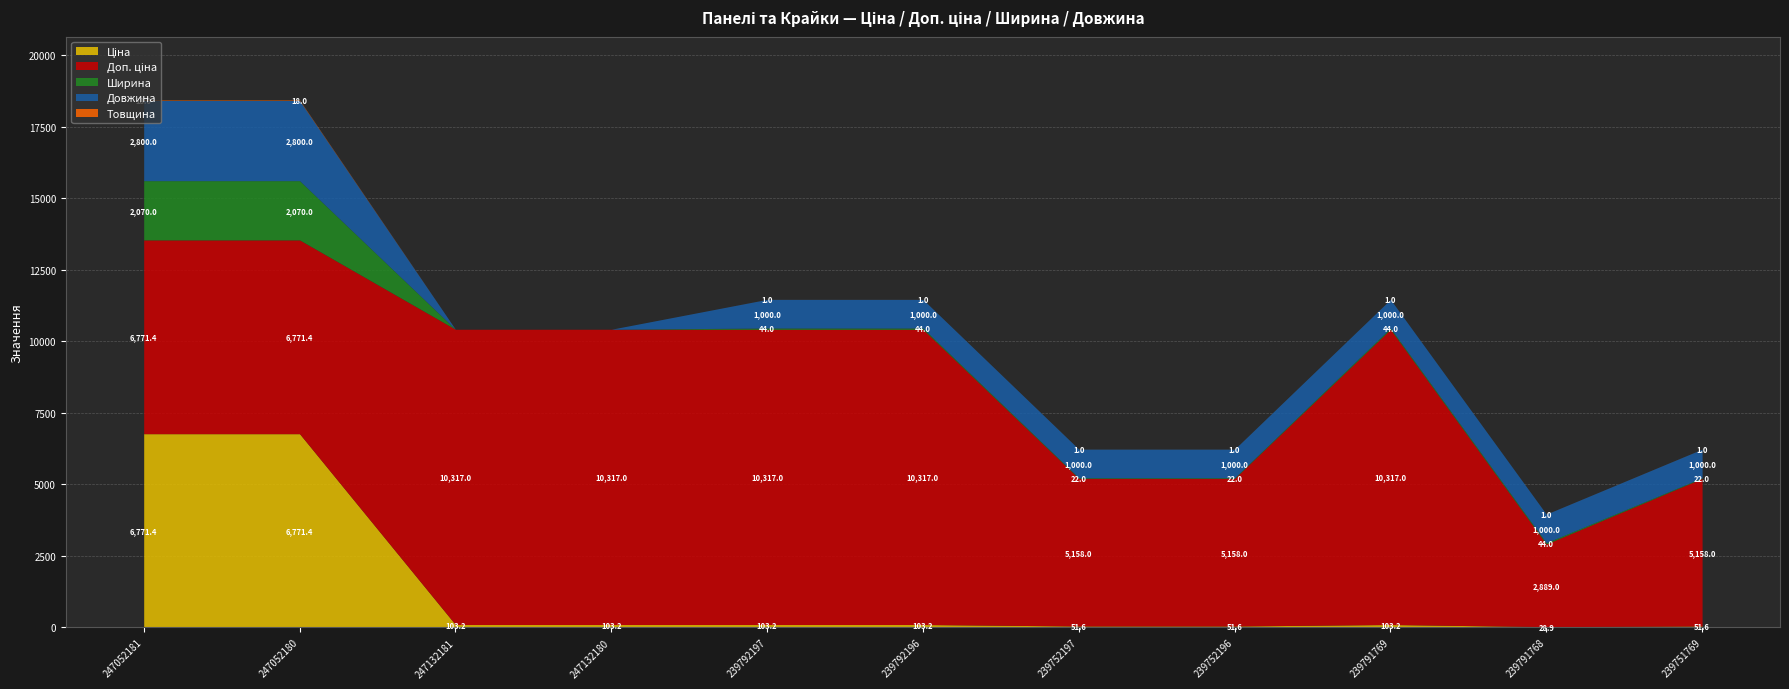

Where does the Ширина series first go above 44?

247052181